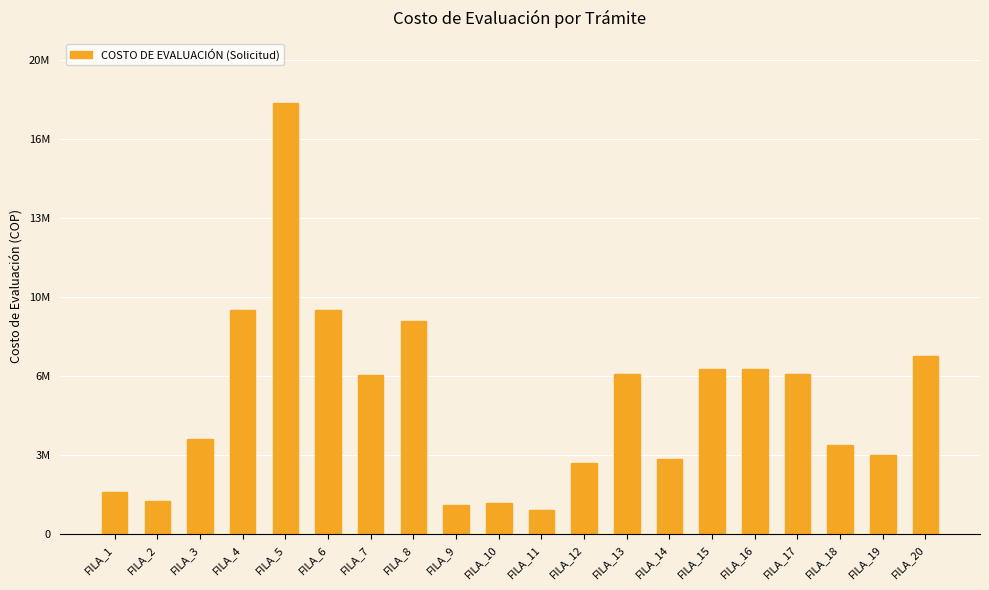

Reading left to right, transcribe all the data shown in this chart.

FILA_1=1822776	FILA_2=1448626	FILA_3=4101817	FILA_4=9639886	FILA_5=18527838	FILA_6=9639886	FILA_7=6836666	FILA_8=9180487	FILA_9=1277902	FILA_10=1333214	FILA_11=1046435	FILA_12=3076829	FILA_13=6875327	FILA_14=3228862	FILA_15=7077563	FILA_16=7077563	FILA_17=6875327	FILA_18=3843697	FILA_19=3397943	FILA_20=7667355